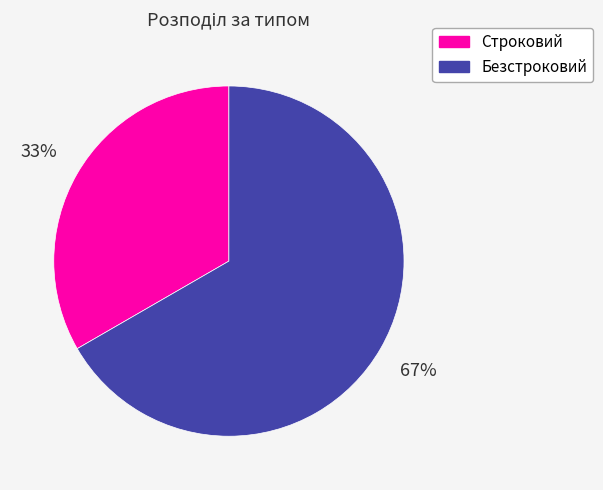

The Безстроковий slice represents 77% of the pie. True or false?

False